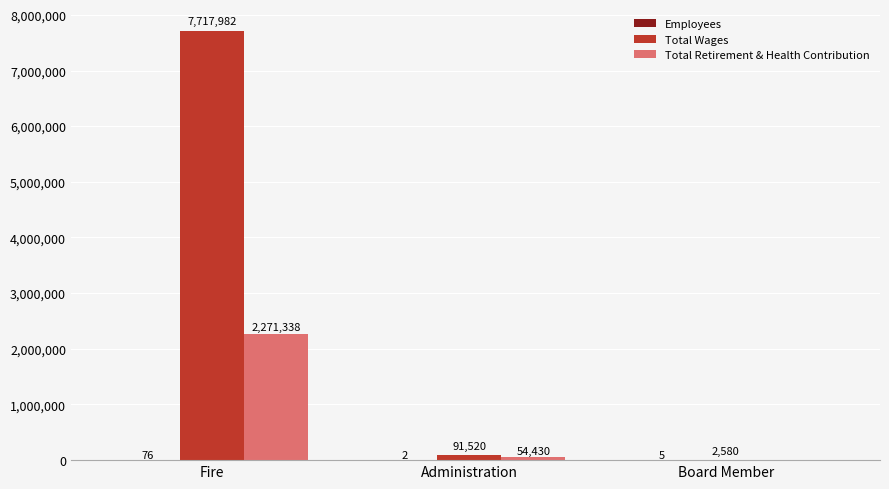

At which category does the chart reach its peak across all series?

Fire